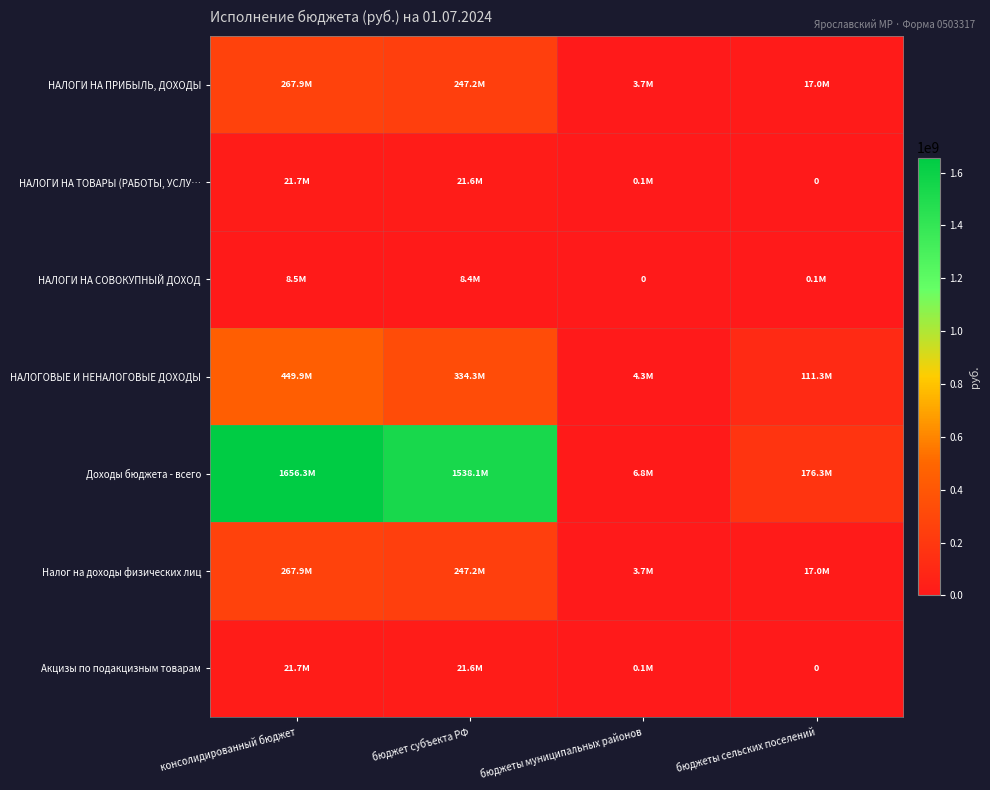

Read the НАЛОГИ НА СОВОКУПНЫЙ ДОХОД value at консолидированный бюджет.

8488928.3